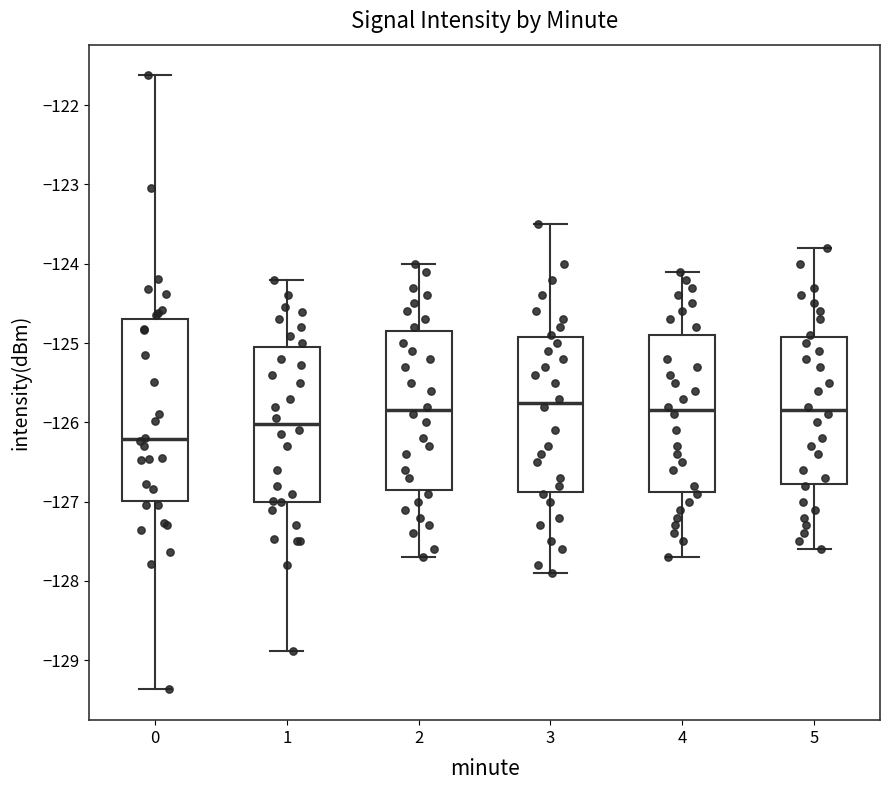

Reading left to right, read every box against the y-axis: the position of its median line, the range the box covers, and the ends of its whiskers. The values are not printed on the chart, so give them approximately, as read against the axis.

0: median -126.2, box -127.0 to -124.7, whiskers -129.4 to -121.6
1: median -126.0, box -127.0 to -125.0, whiskers -128.9 to -124.2
2: median -125.8, box -126.8 to -124.8, whiskers -127.7 to -124.0
3: median -125.7, box -126.9 to -124.9, whiskers -127.9 to -123.5
4: median -125.8, box -126.9 to -124.9, whiskers -127.7 to -124.1
5: median -125.8, box -126.8 to -124.9, whiskers -127.6 to -123.8